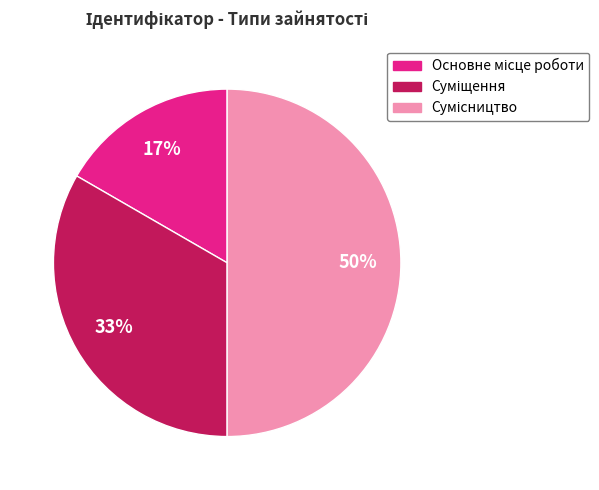

To the nearest percent, what is the difference between the largest and smallest slice percentages?

33%